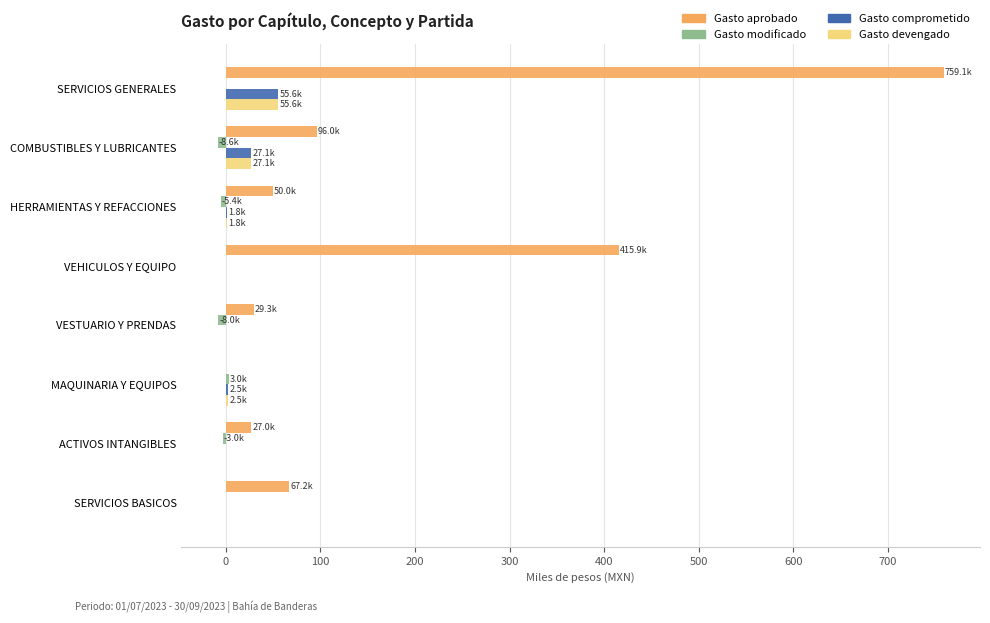

What are all the series names shown in the legend?

Gasto aprobado, Gasto modificado, Gasto comprometido, Gasto devengado